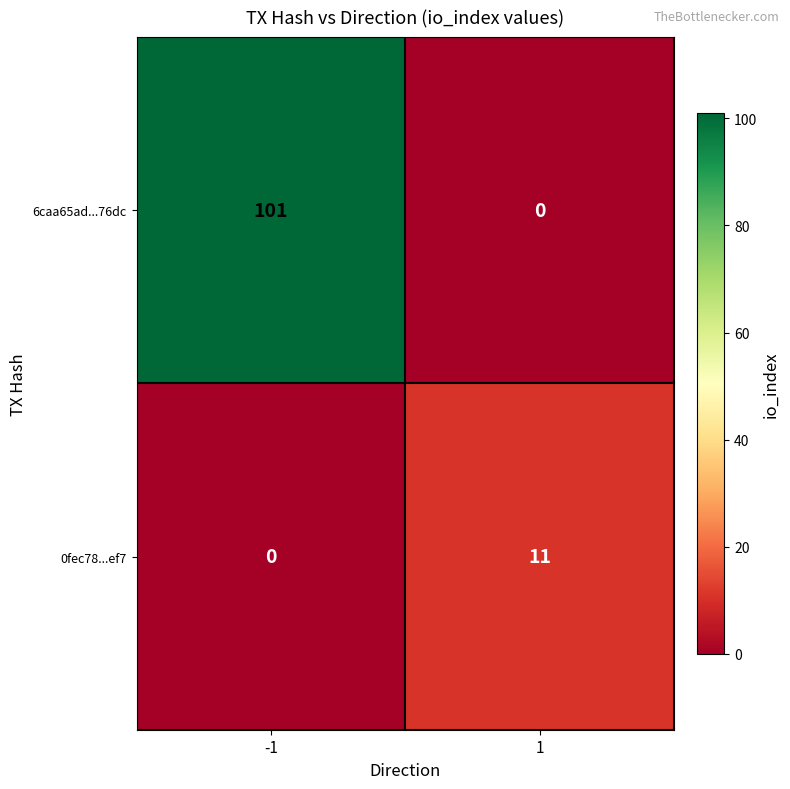

At 1, list the series in order from smallest to largest.

6caa65ad...76dc, 0fec78...ef7